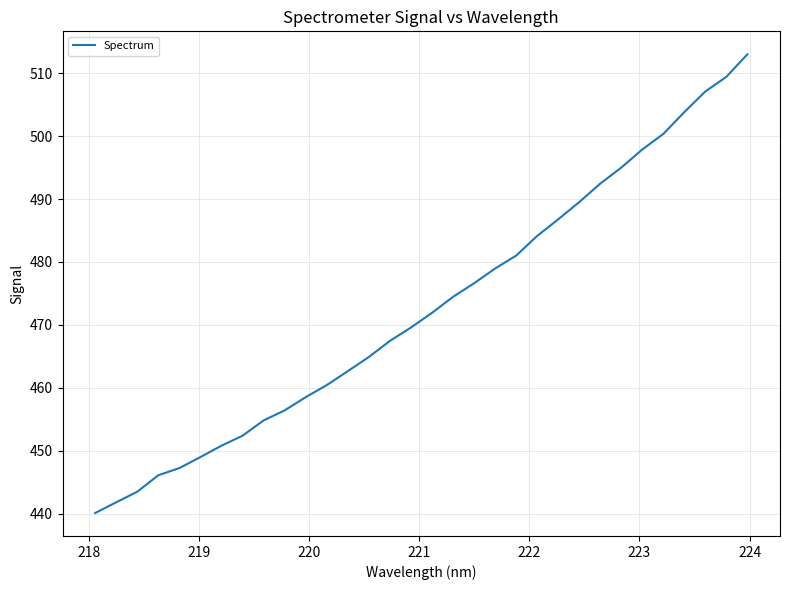

What is the minimum value shown in the chart?

440.1